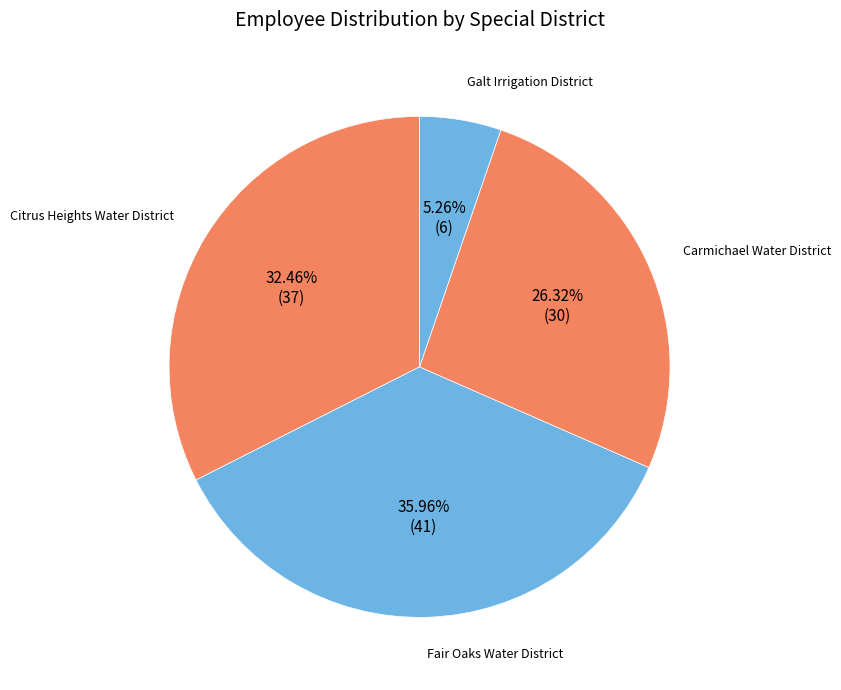

To the nearest percent, what is the combined percentage of Fair Oaks Water District and Galt Irrigation District?

41%